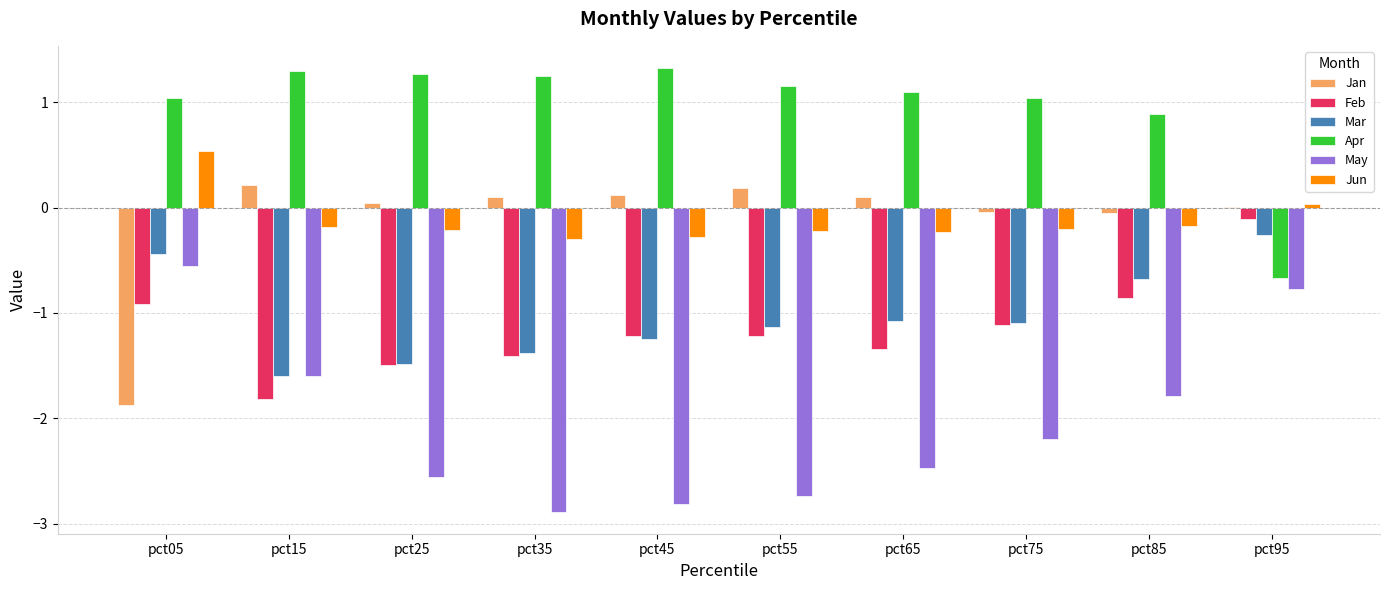

What is the sum of the Mar values at pct15 and pct65?

-2.7